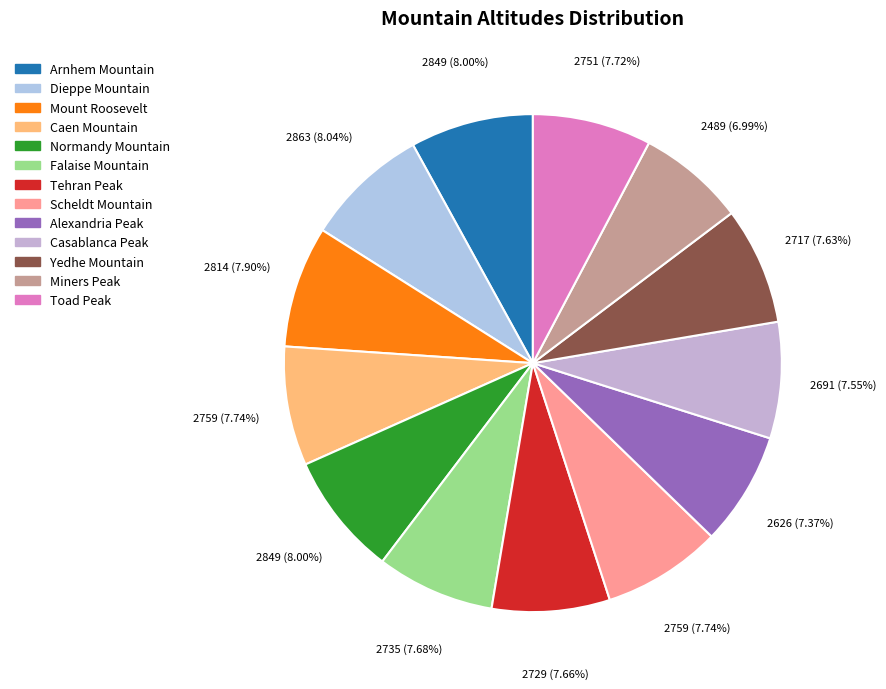

How many slices are in this pie chart?

13